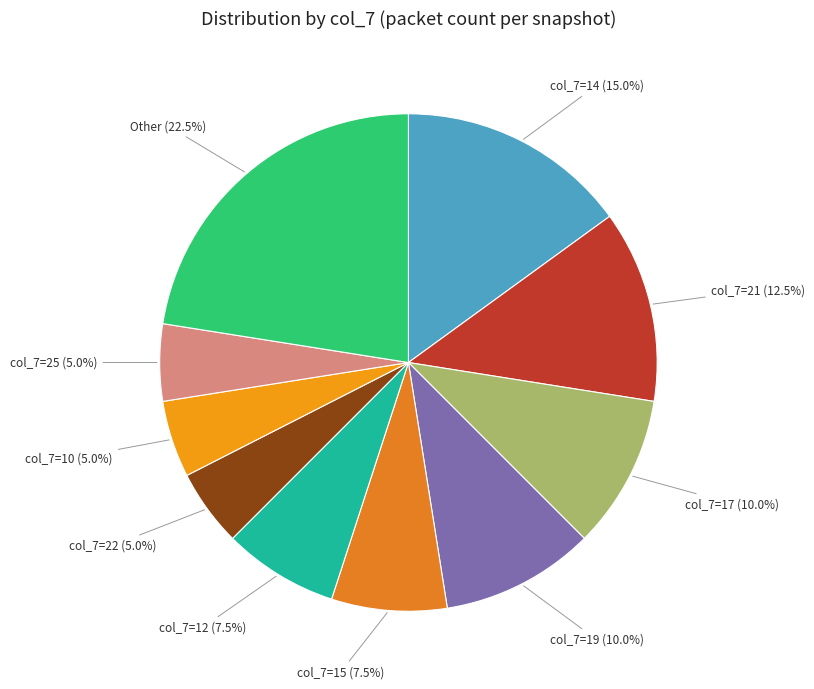

What is the total percentage of Other and col_7=14?

37.5%